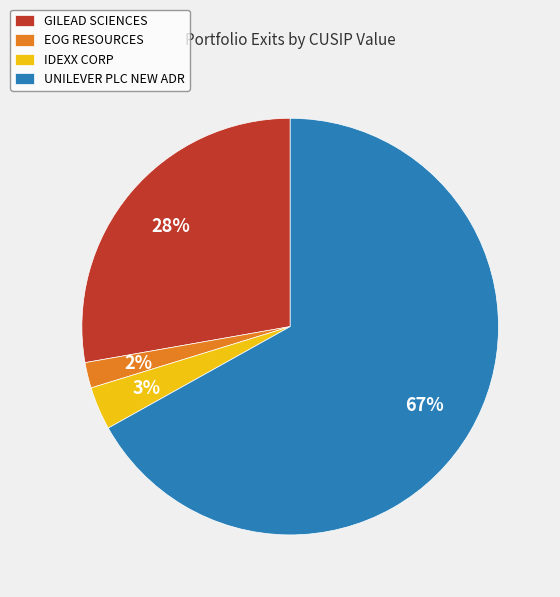

What is the smallest slice in the pie chart?

EOG RESOURCES